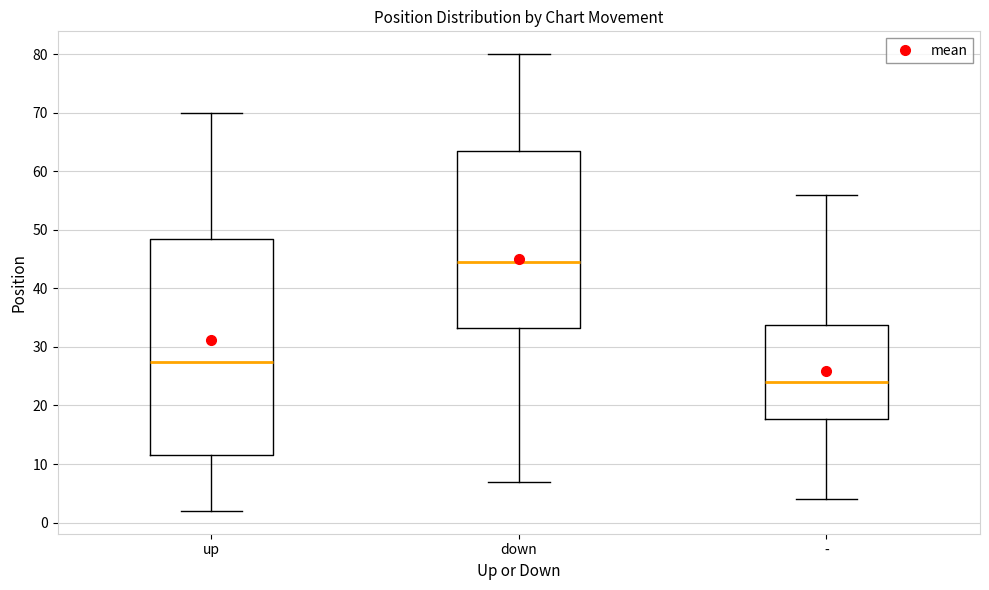

Where does the upper whisker of the box for down end on the y-axis? The values are not printed on the chart, so give them approximately, as read against the axis.

80